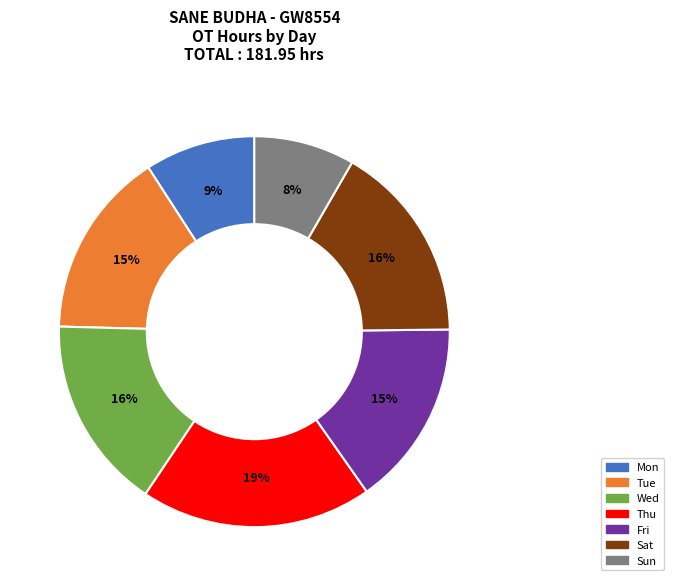

To the nearest percent, what is the difference between the Fri and Wed slice percentages?

1%